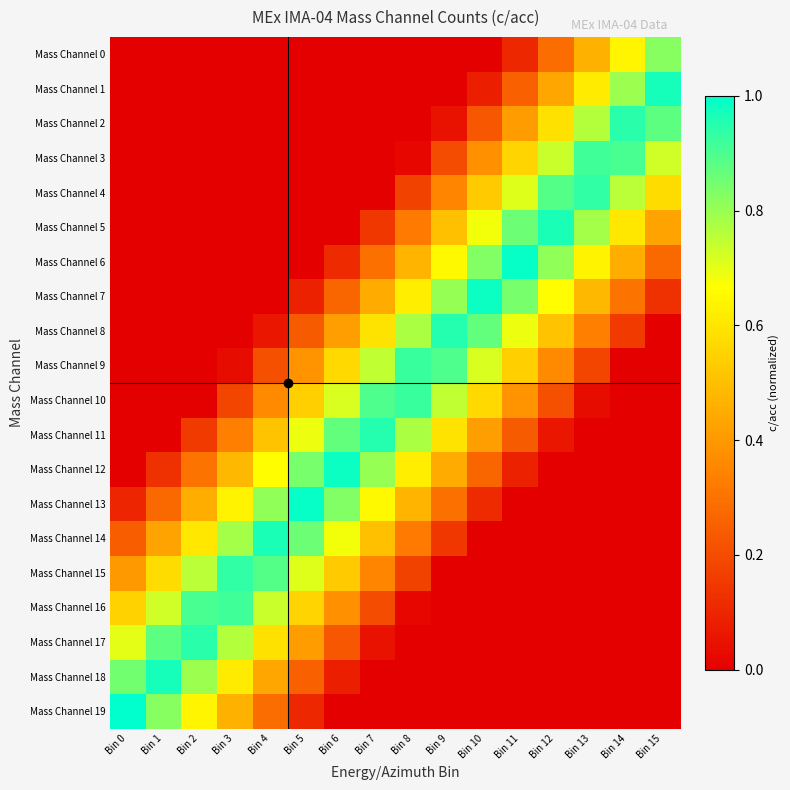

Reading right to left, list all the values displayed in this chart.

Mass Channel 0: Bin 15=0.8	Bin 14=0.6	Bin 13=0.5	Bin 12=0.3	Bin 11=0.1	Bin 10=0.0	Bin 9=0.0	Bin 8=0.0	Bin 7=0.0	Bin 6=0.0	Bin 5=0.0	Bin 4=0.0	Bin 3=0.0	Bin 2=0.0	Bin 1=0.0	Bin 0=0.0
Mass Channel 1: Bin 15=1.0	Bin 14=0.8	Bin 13=0.6	Bin 12=0.4	Bin 11=0.3	Bin 10=0.1	Bin 9=0.0	Bin 8=0.0	Bin 7=0.0	Bin 6=0.0	Bin 5=0.0	Bin 4=0.0	Bin 3=0.0	Bin 2=0.0	Bin 1=0.0	Bin 0=0.0
Mass Channel 2: Bin 15=0.9	Bin 14=0.9	Bin 13=0.8	Bin 12=0.6	Bin 11=0.4	Bin 10=0.2	Bin 9=0.1	Bin 8=0.0	Bin 7=0.0	Bin 6=0.0	Bin 5=0.0	Bin 4=0.0	Bin 3=0.0	Bin 2=0.0	Bin 1=0.0	Bin 0=0.0
Mass Channel 3: Bin 15=0.7	Bin 14=0.9	Bin 13=0.9	Bin 12=0.7	Bin 11=0.6	Bin 10=0.4	Bin 9=0.2	Bin 8=0.0	Bin 7=0.0	Bin 6=0.0	Bin 5=0.0	Bin 4=0.0	Bin 3=0.0	Bin 2=0.0	Bin 1=0.0	Bin 0=0.0
Mass Channel 4: Bin 15=0.6	Bin 14=0.8	Bin 13=0.9	Bin 12=0.9	Bin 11=0.7	Bin 10=0.5	Bin 9=0.4	Bin 8=0.2	Bin 7=0.0	Bin 6=0.0	Bin 5=0.0	Bin 4=0.0	Bin 3=0.0	Bin 2=0.0	Bin 1=0.0	Bin 0=0.0
Mass Channel 5: Bin 15=0.4	Bin 14=0.6	Bin 13=0.8	Bin 12=1.0	Bin 11=0.9	Bin 10=0.7	Bin 9=0.5	Bin 8=0.3	Bin 7=0.1	Bin 6=0.0	Bin 5=0.0	Bin 4=0.0	Bin 3=0.0	Bin 2=0.0	Bin 1=0.0	Bin 0=0.0
Mass Channel 6: Bin 15=0.3	Bin 14=0.5	Bin 13=0.6	Bin 12=0.8	Bin 11=1.0	Bin 10=0.8	Bin 9=0.7	Bin 8=0.5	Bin 7=0.3	Bin 6=0.1	Bin 5=0.0	Bin 4=0.0	Bin 3=0.0	Bin 2=0.0	Bin 1=0.0	Bin 0=0.0
Mass Channel 7: Bin 15=0.1	Bin 14=0.3	Bin 13=0.5	Bin 12=0.7	Bin 11=0.8	Bin 10=1.0	Bin 9=0.8	Bin 8=0.6	Bin 7=0.4	Bin 6=0.3	Bin 5=0.1	Bin 4=0.0	Bin 3=0.0	Bin 2=0.0	Bin 1=0.0	Bin 0=0.0
Mass Channel 8: Bin 15=0.0	Bin 14=0.2	Bin 13=0.3	Bin 12=0.5	Bin 11=0.7	Bin 10=0.9	Bin 9=1.0	Bin 8=0.8	Bin 7=0.6	Bin 6=0.4	Bin 5=0.2	Bin 4=0.1	Bin 3=0.0	Bin 2=0.0	Bin 1=0.0	Bin 0=0.0
Mass Channel 9: Bin 15=0.0	Bin 14=0.0	Bin 13=0.2	Bin 12=0.4	Bin 11=0.5	Bin 10=0.7	Bin 9=0.9	Bin 8=0.9	Bin 7=0.7	Bin 6=0.6	Bin 5=0.4	Bin 4=0.2	Bin 3=0.0	Bin 2=0.0	Bin 1=0.0	Bin 0=0.0
Mass Channel 10: Bin 15=0.0	Bin 14=0.0	Bin 13=0.0	Bin 12=0.2	Bin 11=0.4	Bin 10=0.6	Bin 9=0.7	Bin 8=0.9	Bin 7=0.9	Bin 6=0.7	Bin 5=0.5	Bin 4=0.4	Bin 3=0.2	Bin 2=0.0	Bin 1=0.0	Bin 0=0.0
Mass Channel 11: Bin 15=0.0	Bin 14=0.0	Bin 13=0.0	Bin 12=0.1	Bin 11=0.2	Bin 10=0.4	Bin 9=0.6	Bin 8=0.8	Bin 7=1.0	Bin 6=0.9	Bin 5=0.7	Bin 4=0.5	Bin 3=0.3	Bin 2=0.2	Bin 1=0.0	Bin 0=0.0
Mass Channel 12: Bin 15=0.0	Bin 14=0.0	Bin 13=0.0	Bin 12=0.0	Bin 11=0.1	Bin 10=0.3	Bin 9=0.4	Bin 8=0.6	Bin 7=0.8	Bin 6=1.0	Bin 5=0.8	Bin 4=0.7	Bin 3=0.5	Bin 2=0.3	Bin 1=0.1	Bin 0=0.0
Mass Channel 13: Bin 15=0.0	Bin 14=0.0	Bin 13=0.0	Bin 12=0.0	Bin 11=0.0	Bin 10=0.1	Bin 9=0.3	Bin 8=0.5	Bin 7=0.7	Bin 6=0.8	Bin 5=1.0	Bin 4=0.8	Bin 3=0.6	Bin 2=0.5	Bin 1=0.3	Bin 0=0.1
Mass Channel 14: Bin 15=0.0	Bin 14=0.0	Bin 13=0.0	Bin 12=0.0	Bin 11=0.0	Bin 10=0.0	Bin 9=0.1	Bin 8=0.3	Bin 7=0.5	Bin 6=0.7	Bin 5=0.9	Bin 4=1.0	Bin 3=0.8	Bin 2=0.6	Bin 1=0.4	Bin 0=0.2
Mass Channel 15: Bin 15=0.0	Bin 14=0.0	Bin 13=0.0	Bin 12=0.0	Bin 11=0.0	Bin 10=0.0	Bin 9=0.0	Bin 8=0.2	Bin 7=0.4	Bin 6=0.5	Bin 5=0.7	Bin 4=0.9	Bin 3=0.9	Bin 2=0.8	Bin 1=0.6	Bin 0=0.4
Mass Channel 16: Bin 15=0.0	Bin 14=0.0	Bin 13=0.0	Bin 12=0.0	Bin 11=0.0	Bin 10=0.0	Bin 9=0.0	Bin 8=0.0	Bin 7=0.2	Bin 6=0.4	Bin 5=0.6	Bin 4=0.7	Bin 3=0.9	Bin 2=0.9	Bin 1=0.7	Bin 0=0.5
Mass Channel 17: Bin 15=0.0	Bin 14=0.0	Bin 13=0.0	Bin 12=0.0	Bin 11=0.0	Bin 10=0.0	Bin 9=0.0	Bin 8=0.0	Bin 7=0.1	Bin 6=0.2	Bin 5=0.4	Bin 4=0.6	Bin 3=0.8	Bin 2=0.9	Bin 1=0.9	Bin 0=0.7
Mass Channel 18: Bin 15=0.0	Bin 14=0.0	Bin 13=0.0	Bin 12=0.0	Bin 11=0.0	Bin 10=0.0	Bin 9=0.0	Bin 8=0.0	Bin 7=0.0	Bin 6=0.1	Bin 5=0.3	Bin 4=0.4	Bin 3=0.6	Bin 2=0.8	Bin 1=1.0	Bin 0=0.8
Mass Channel 19: Bin 15=0.0	Bin 14=0.0	Bin 13=0.0	Bin 12=0.0	Bin 11=0.0	Bin 10=0.0	Bin 9=0.0	Bin 8=0.0	Bin 7=0.0	Bin 6=0.0	Bin 5=0.1	Bin 4=0.3	Bin 3=0.5	Bin 2=0.6	Bin 1=0.8	Bin 0=1.0